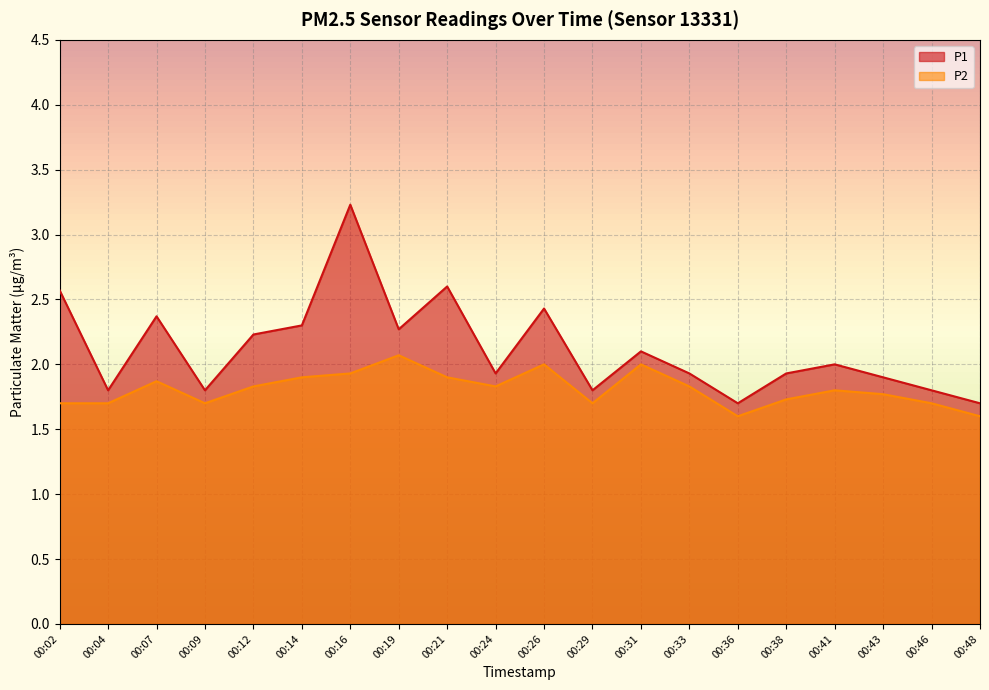

In P1, how many points are higher than both neighbors (excluding endpoints)?

6